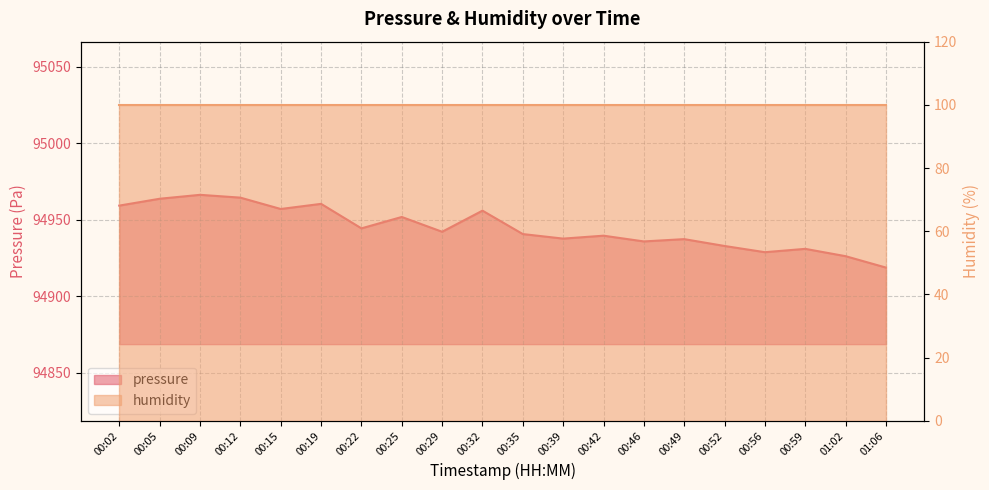

At which label is the value closest to 94942?

00:29